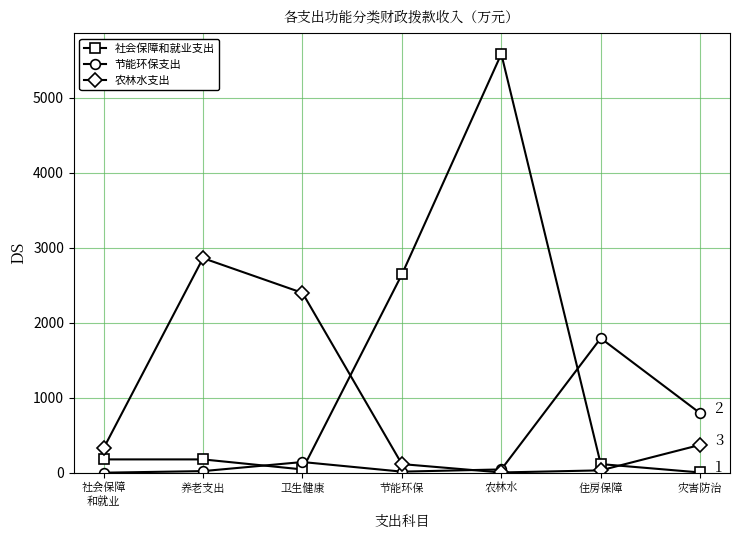

In 社会保障和就业支出, how many points are higher than both neighbors (excluding endpoints)?

1